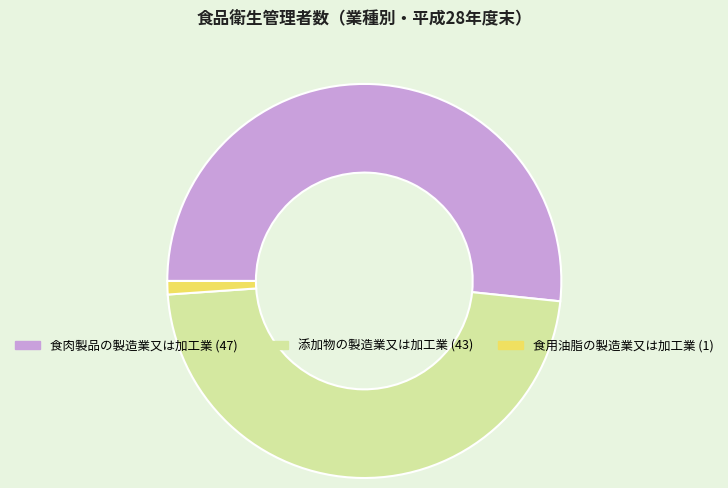

Rank the categories by value from lowest to highest.

食用油脂の製造業又は加工業, 添加物の製造業又は加工業, 食肉製品の製造業又は加工業